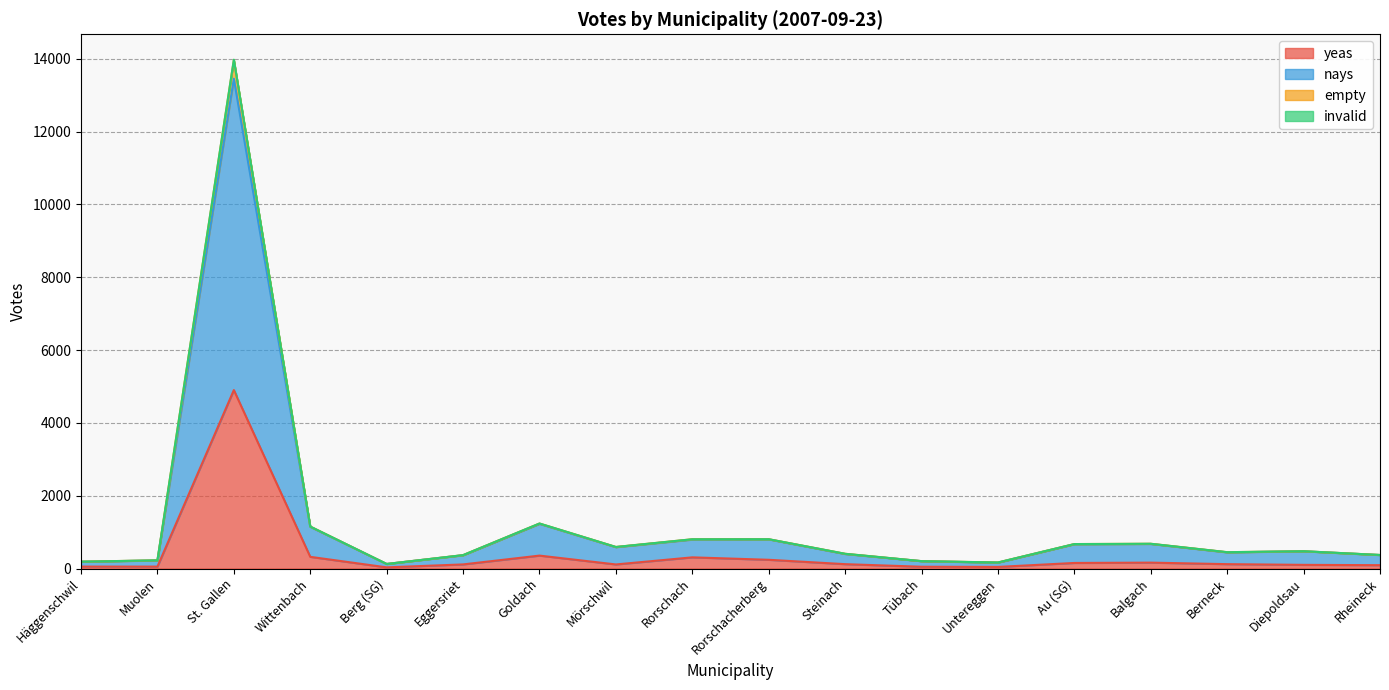

Reading right to left, what are all the values shown in this chart?

yeas: Rheineck=92	Diepoldsau=101	Berneck=120	Balgach=162	Au (SG)=153	Untereggen=44	Tübach=49	Steinach=120	Rorschacherberg=240	Rorschach=307	Mörschwil=112	Goldach=355	Eggersriet=113	Berg (SG)=32	Wittenbach=321	St. Gallen=4902	Muolen=53	Häggenschwil=53
nays: Rheineck=371	Diepoldsau=474	Berneck=444	Balgach=675	Au (SG)=668	Untereggen=162	Tübach=202	Steinach=399	Rorschacherberg=801	Rorschach=795	Mörschwil=587	Goldach=1228	Eggersriet=365	Berg (SG)=125	Wittenbach=1146	St. Gallen=13454	Muolen=221	Häggenschwil=187
empty: Rheineck=372	Diepoldsau=475	Berneck=449	Balgach=680	Au (SG)=672	Untereggen=166	Tübach=203	Steinach=405	Rorschacherberg=805	Rorschach=804	Mörschwil=592	Goldach=1237	Eggersriet=368	Berg (SG)=125	Wittenbach=1153	St. Gallen=13976	Muolen=225	Häggenschwil=188
invalid: Rheineck=372	Diepoldsau=475	Berneck=449	Balgach=680	Au (SG)=672	Untereggen=166	Tübach=203	Steinach=405	Rorschacherberg=805	Rorschach=804	Mörschwil=592	Goldach=1236	Eggersriet=368	Berg (SG)=125	Wittenbach=1153	St. Gallen=13970	Muolen=225	Häggenschwil=188